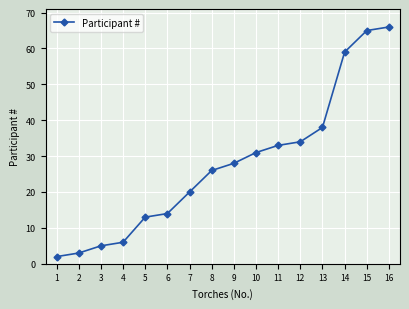

Which category has the lowest value across all series?

1